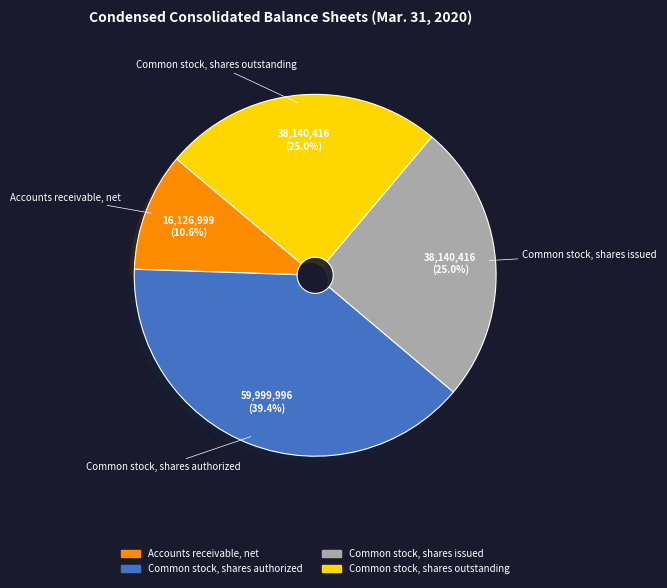

Is it true that Common stock, shares issued is 25% of the pie?

True